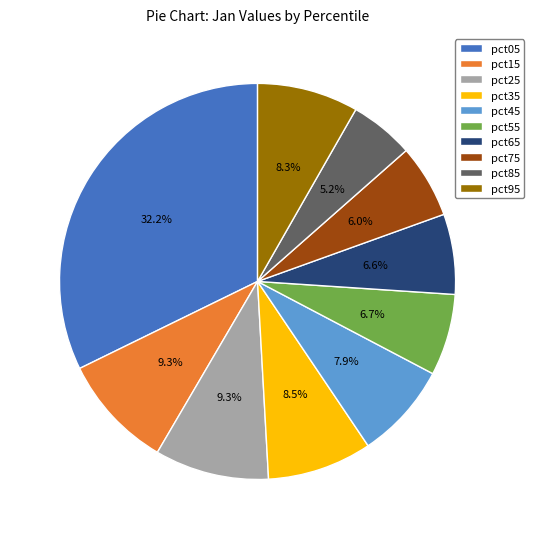

What percentage do pct95 and pct75 together represent?

14.3%